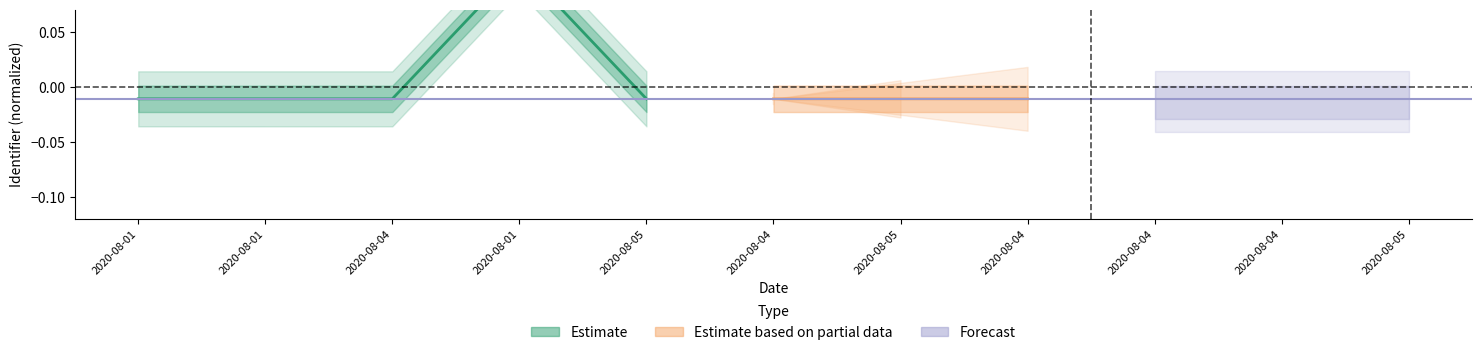

Which has a higher value, 2020-08-04 or 2020-08-01?

2020-08-04